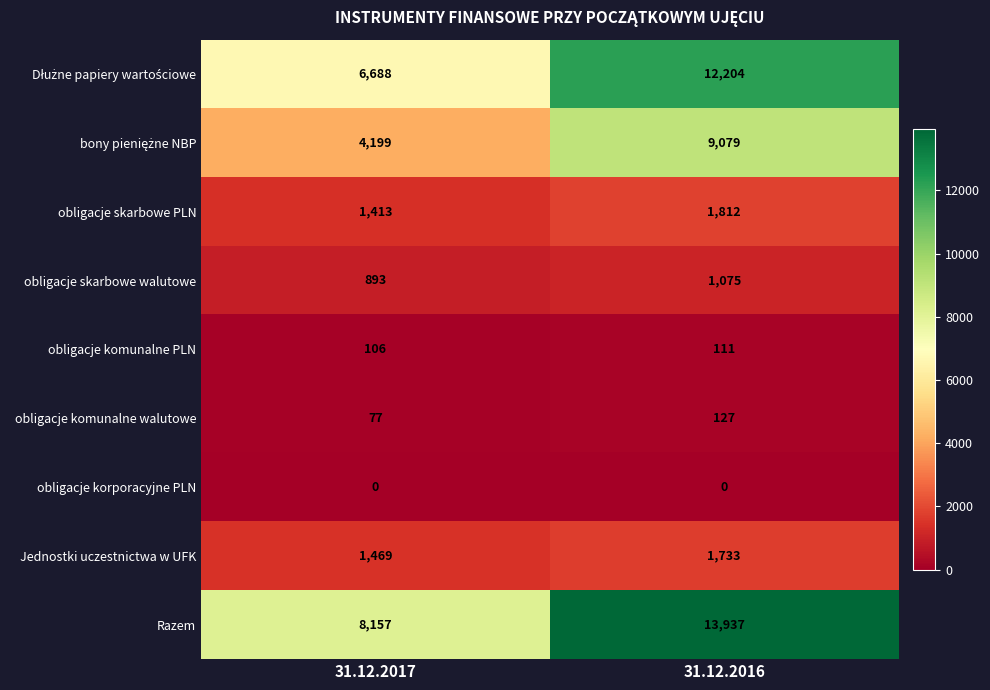

What is the total value across all series at 31.12.2017?

23002